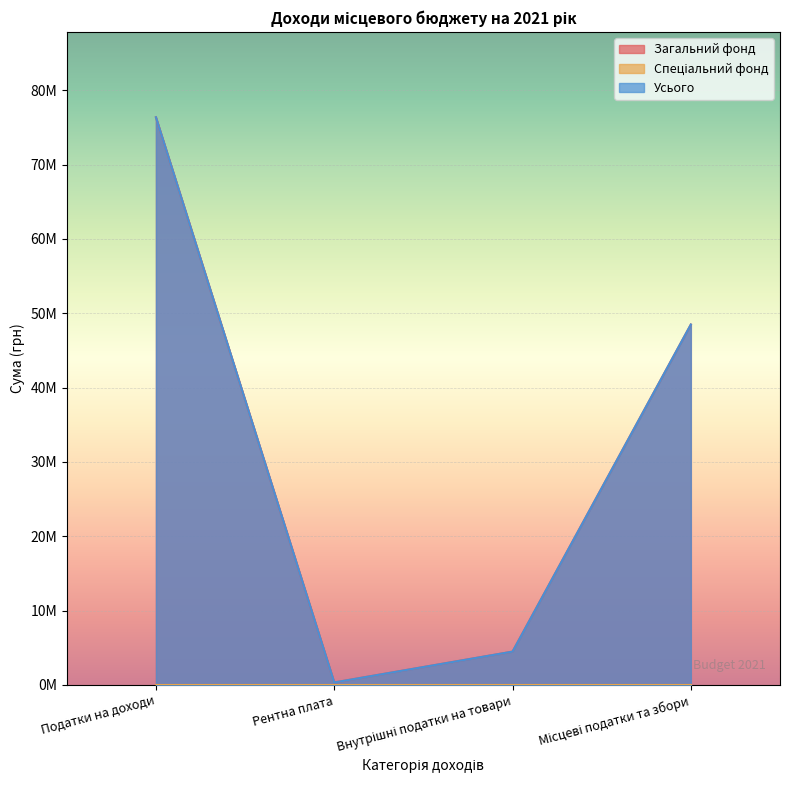

Between Податки на доходи and Рентна плата, which series saw the biggest shift?

Загальний фонд